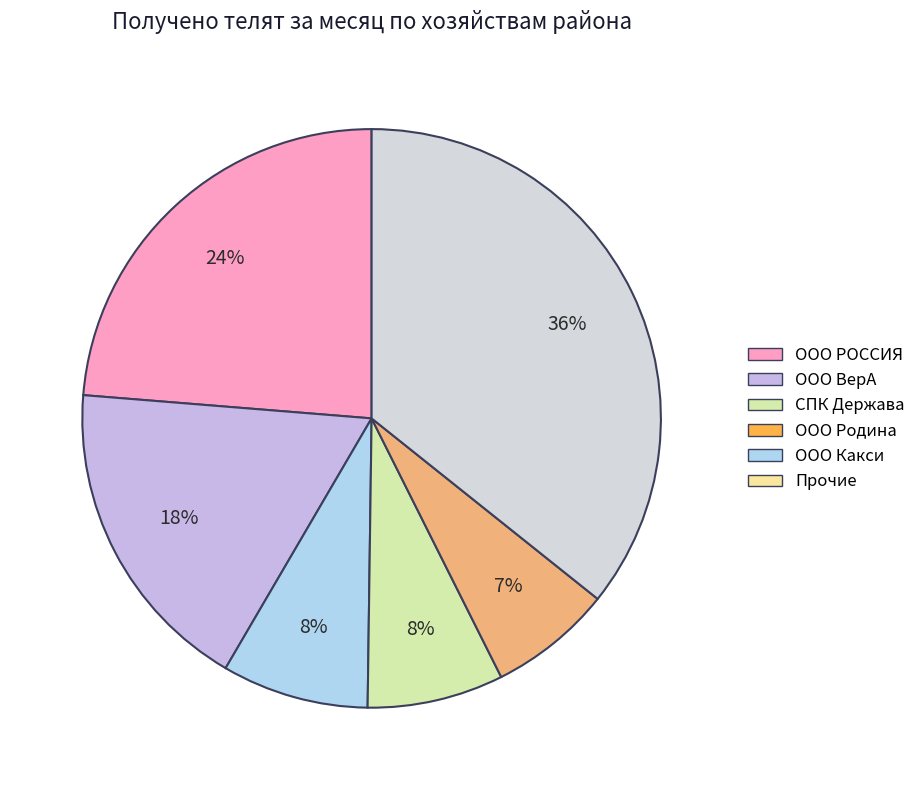

How many slices are in this pie chart?

6